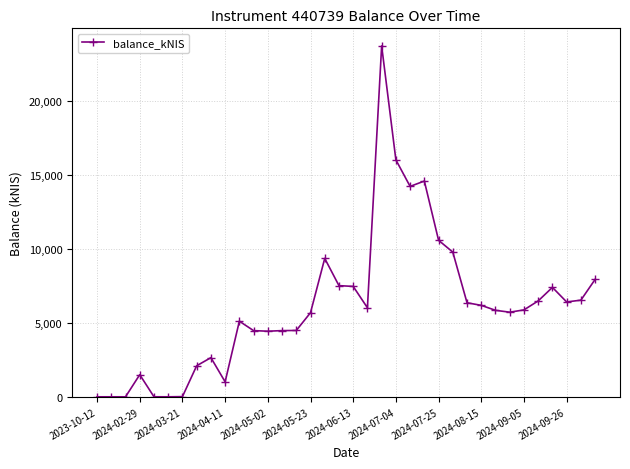

How many series are shown in this chart?

1